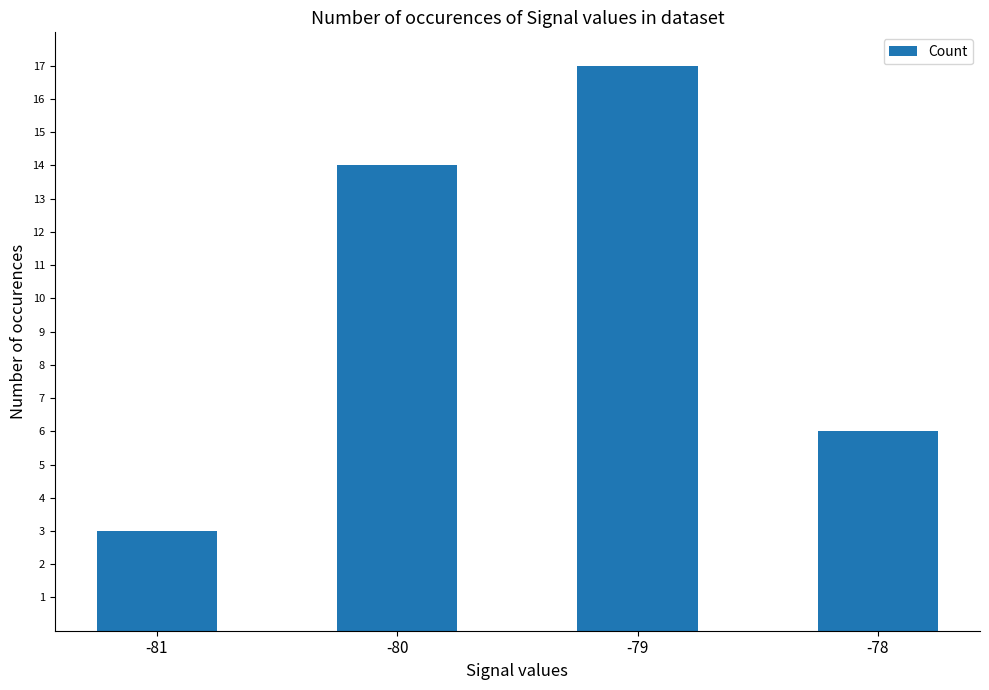

Read the value at -80.

14